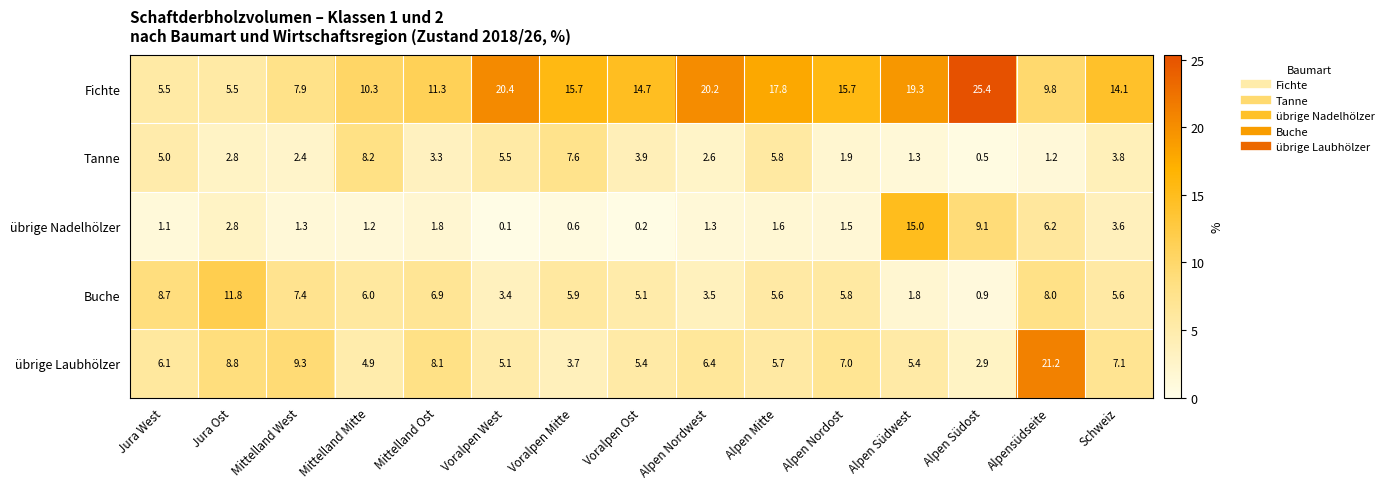

Which category has the highest value in the Buche series?

Jura Ost